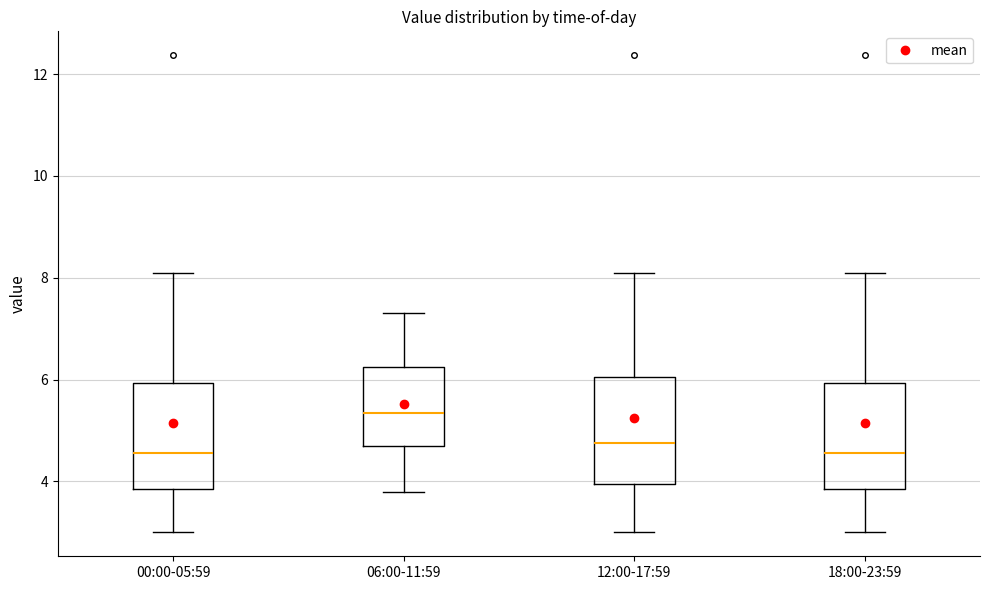

Reading left to right, transcribe this box plot: for each box, give where its median line is, the range the box spans, and where its two whiskers end, as read against the y-axis. The values are not printed on the chart, so give them approximately, as read against the axis.

00:00-05:59: median 4.6, box 3.8 to 6.0, whiskers 3.0 to 8.2
06:00-11:59: median 5.4, box 4.8 to 6.2, whiskers 3.8 to 7.4
12:00-17:59: median 4.8, box 4.0 to 6.0, whiskers 3.0 to 8.2
18:00-23:59: median 4.6, box 3.8 to 6.0, whiskers 3.0 to 8.2